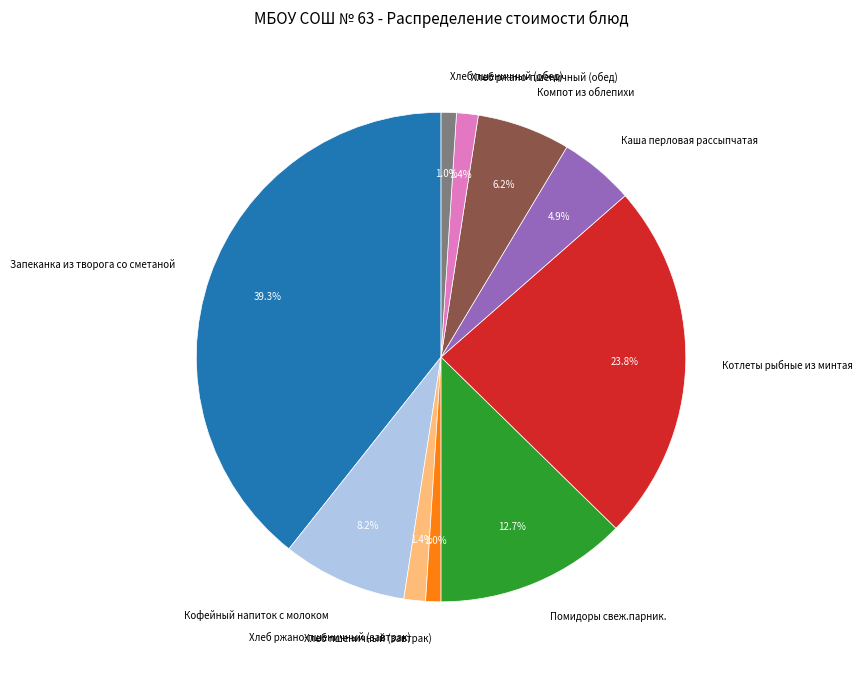

How many slices are in this pie chart?

10